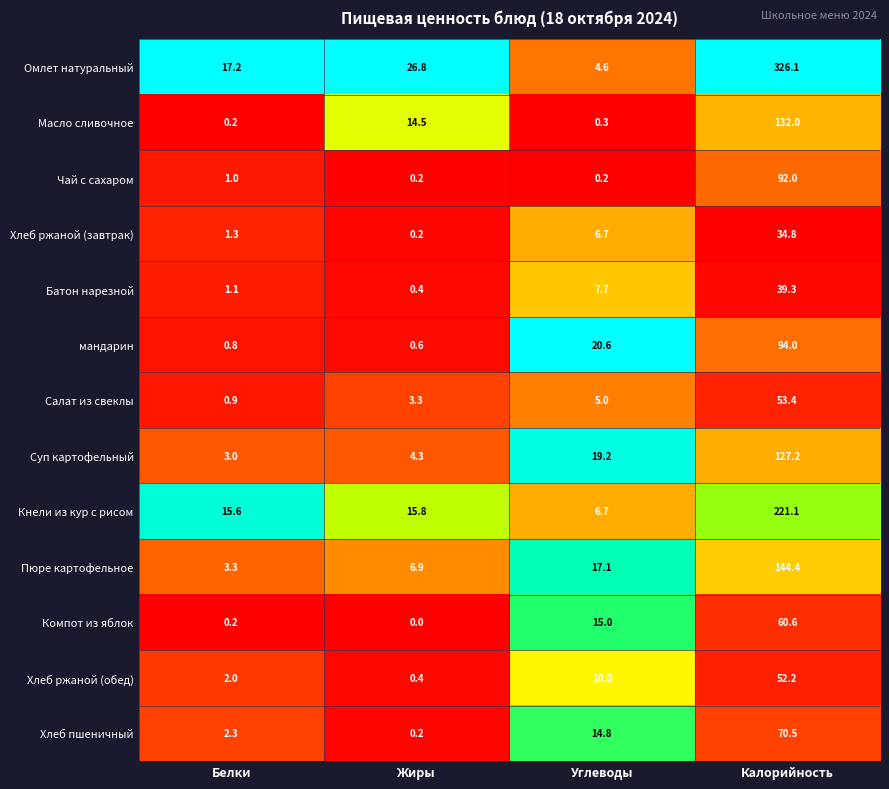

Which series has the largest total across all categories?

Омлет натуральный